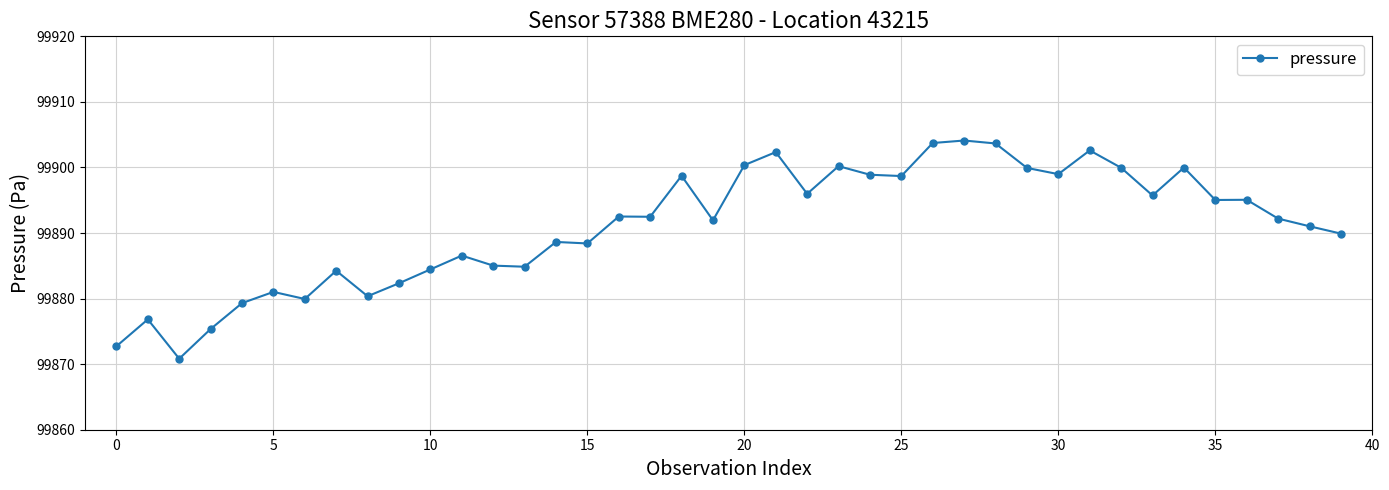

What is the difference between the maximum and minimum values?

33.3